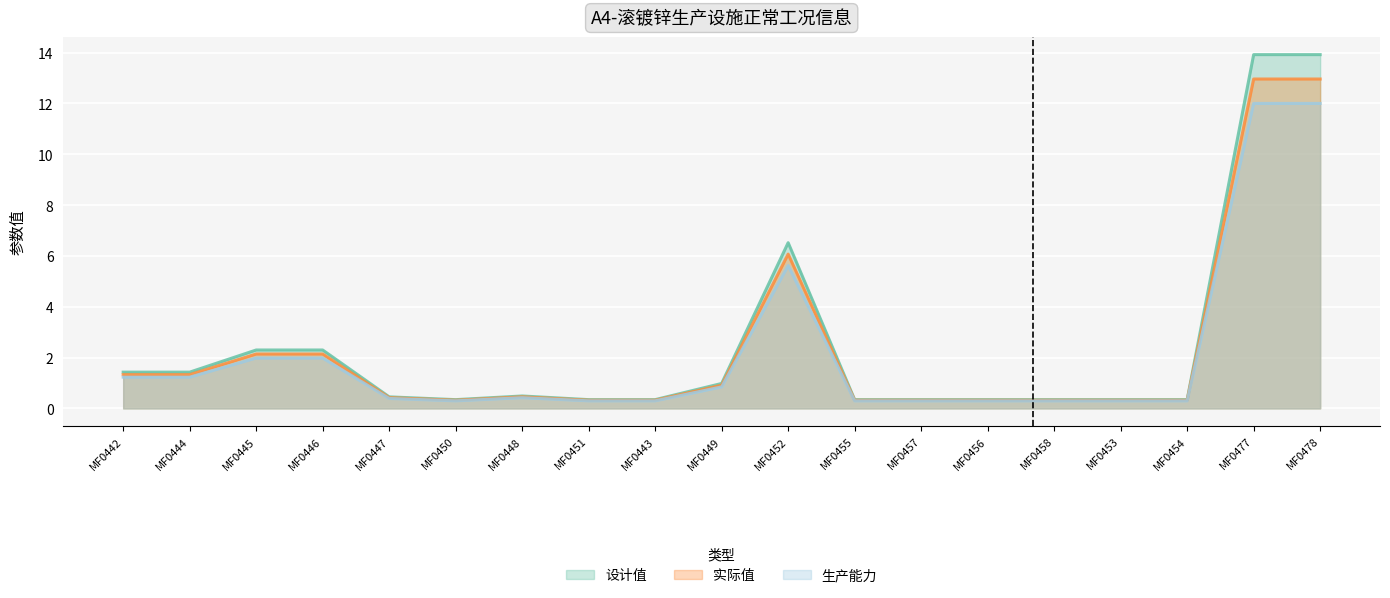

At which category does 设计值 reach its first local valley?

MF0450